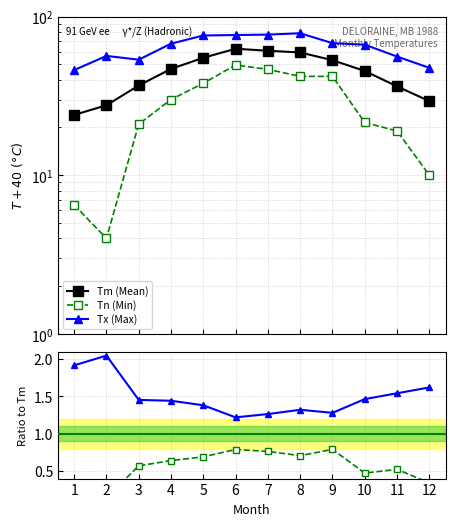

Is it true that Tx/Tm equals 1.6 at 6?

False